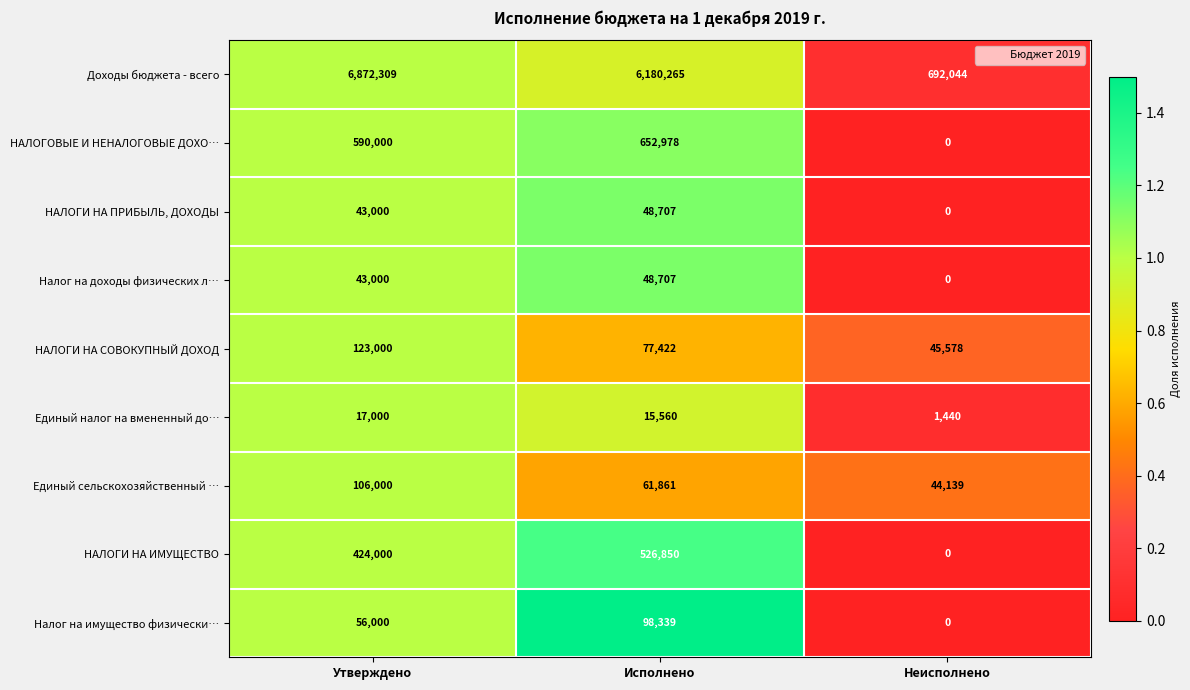

Which category has the highest value across all series?

Утверждено